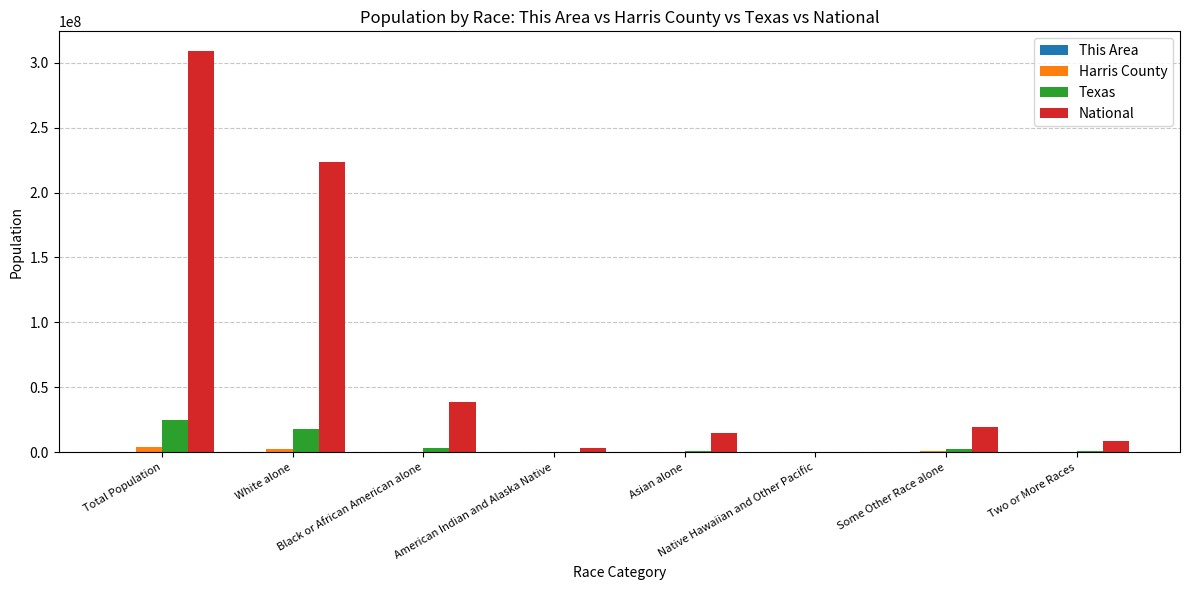

What is the sum of all Texas values?

50291122